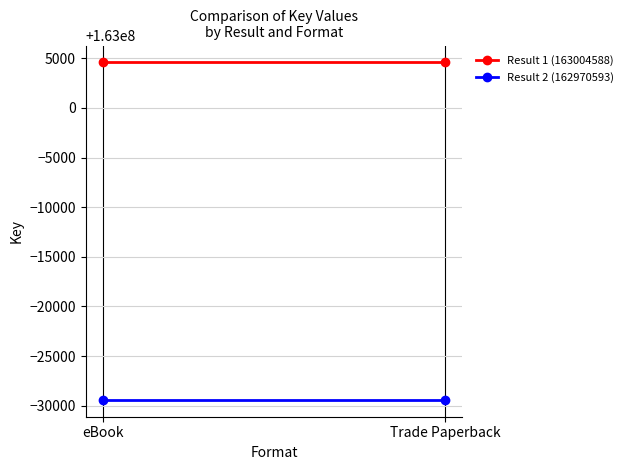

Which category has the highest value in the Result 1 (163004588) series?

eBook